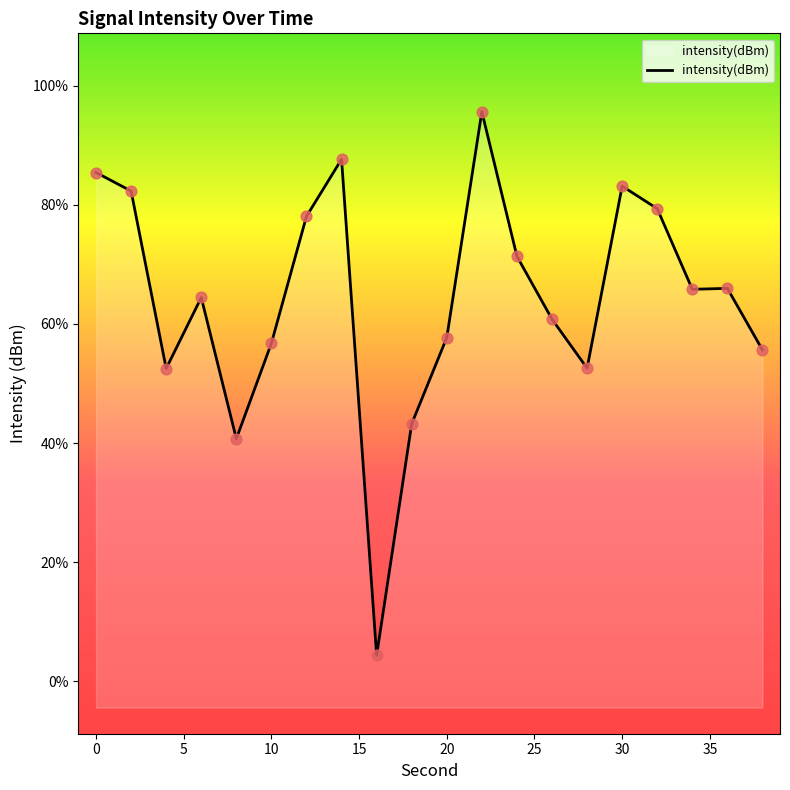

Which has a higher value, 28 or 10?

10